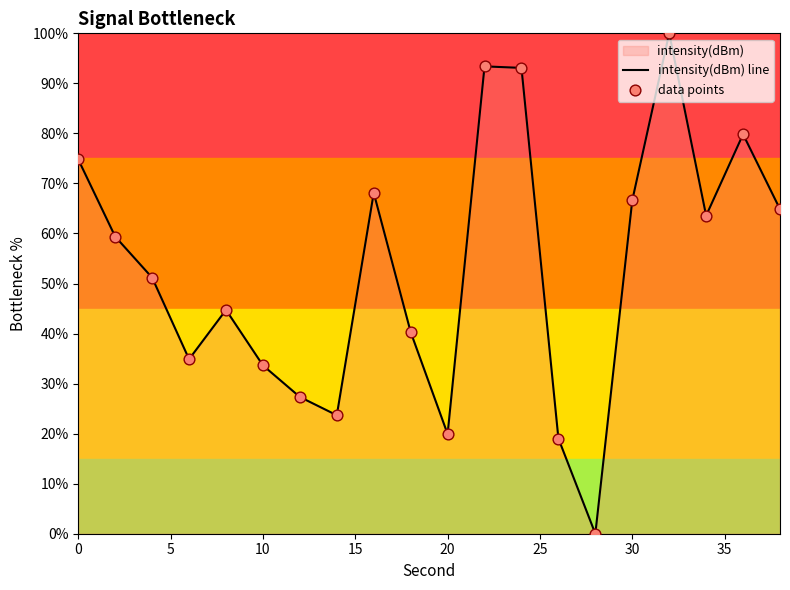

The chart shows a value of 74.8 at 0. True or false?

True